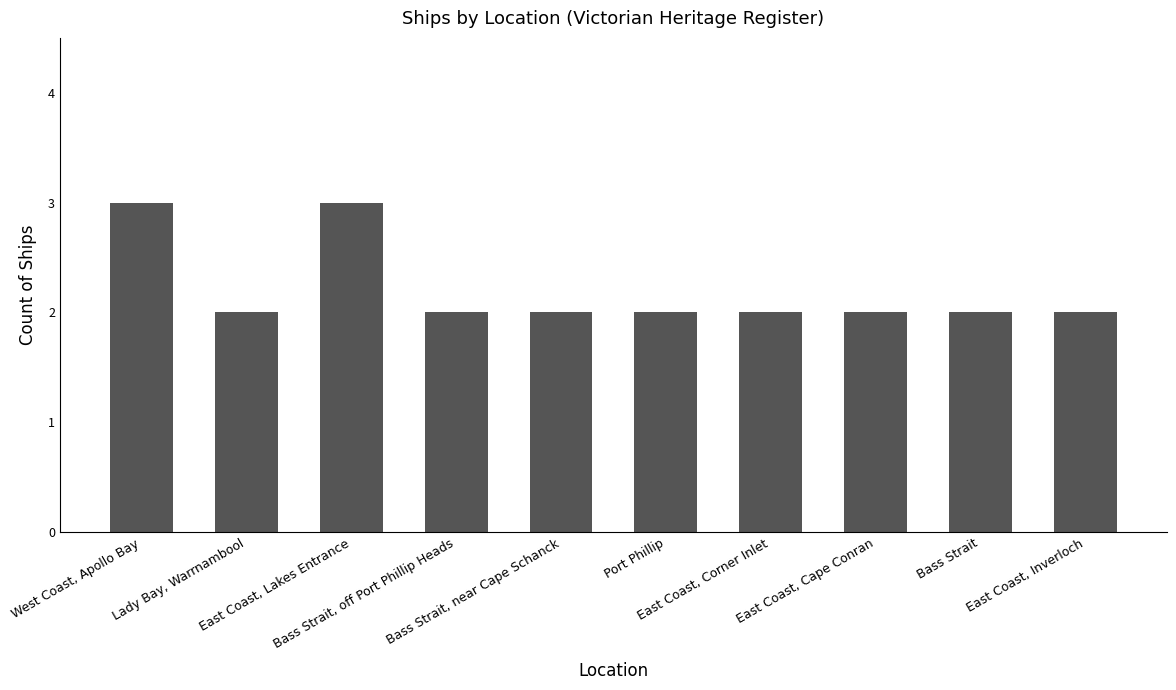

Reading left to right, transcribe all the data shown in this chart.

West Coast, Apollo Bay=3	Lady Bay, Warrnambool=2	East Coast, Lakes Entrance=3	Bass Strait, off Port Phillip Heads=2	Bass Strait, near Cape Schanck=2	Port Phillip=2	East Coast, Corner Inlet=2	East Coast, Cape Conran=2	Bass Strait=2	East Coast, Inverloch=2